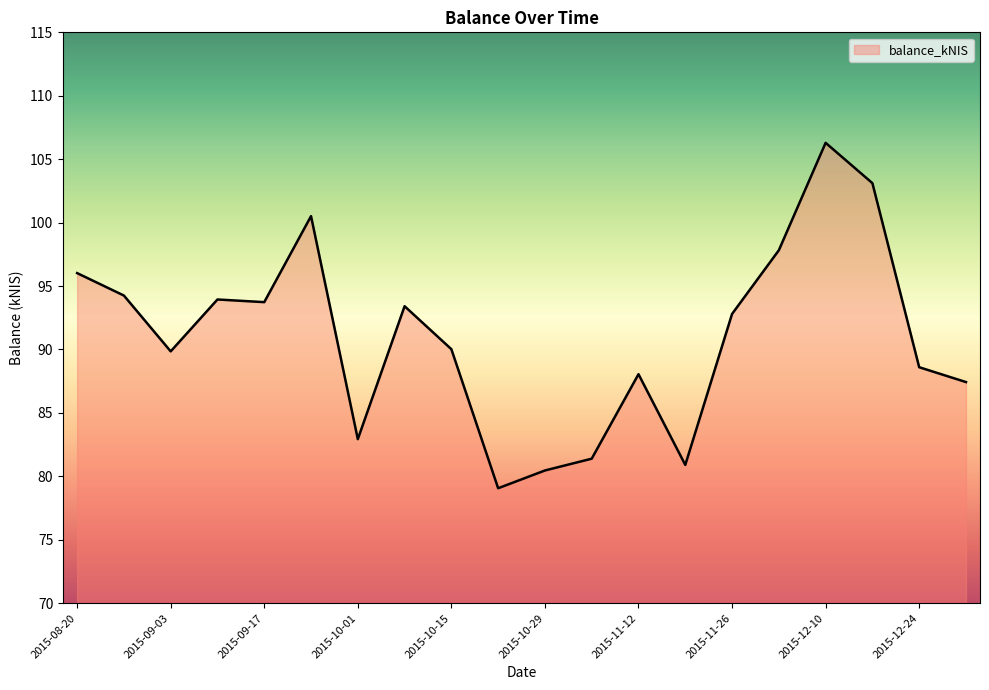

What is the minimum value shown in the chart?

79.1